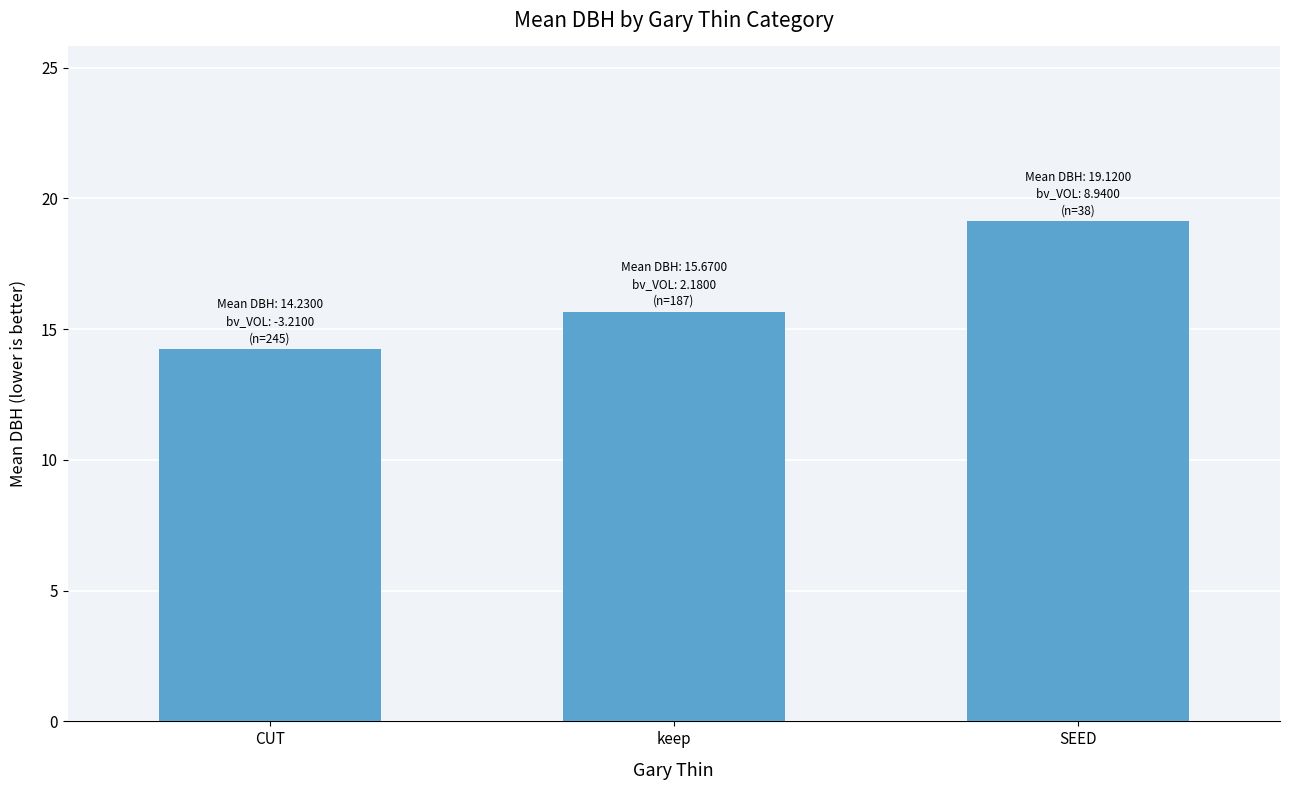

How many bars are there in total?

3